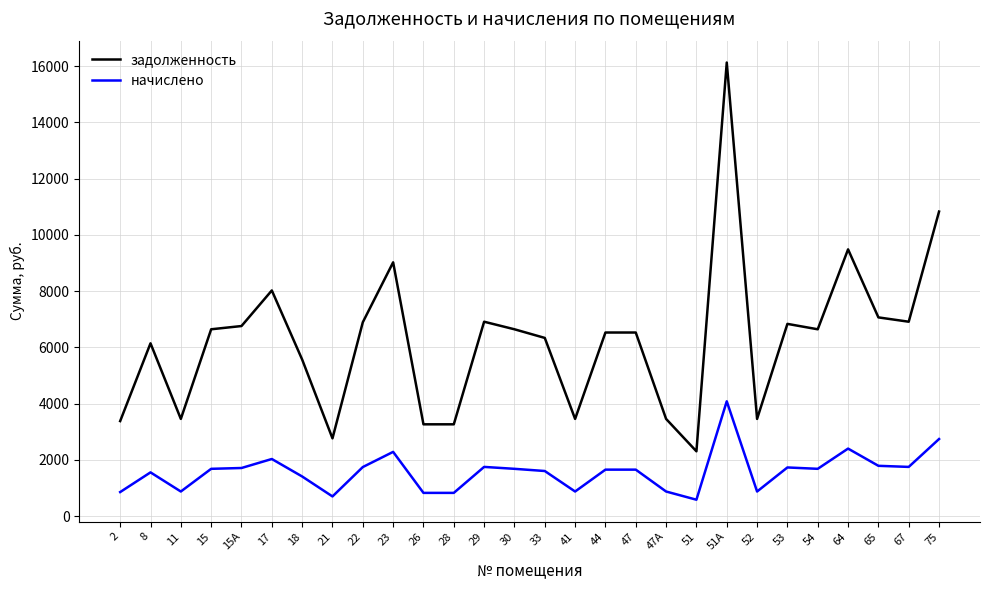

True or false: задолженность has more than 2 interior local peaks.

True